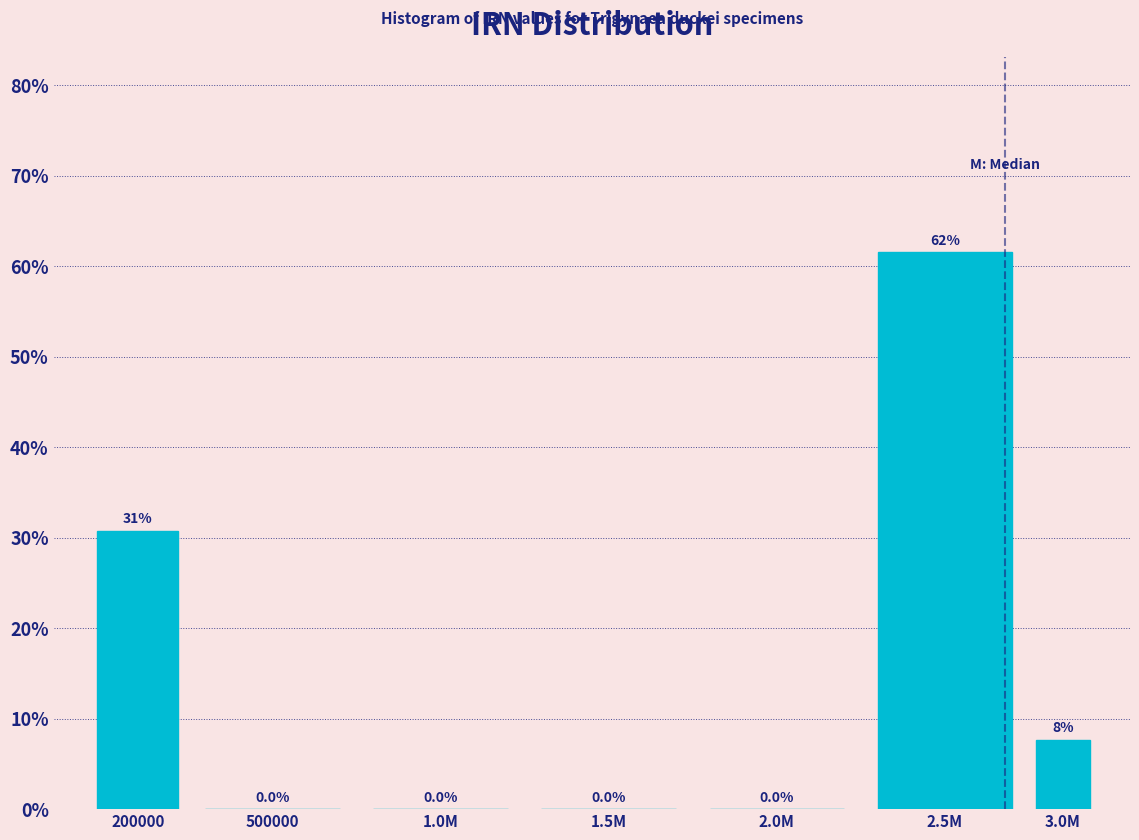

Reading left to right, what are all the values shown in this chart?

200000=30.8	500000=0.0	1.0M=0.0	1.5M=0.0	2.0M=0.0	2.5M=61.5	3.0M=7.7